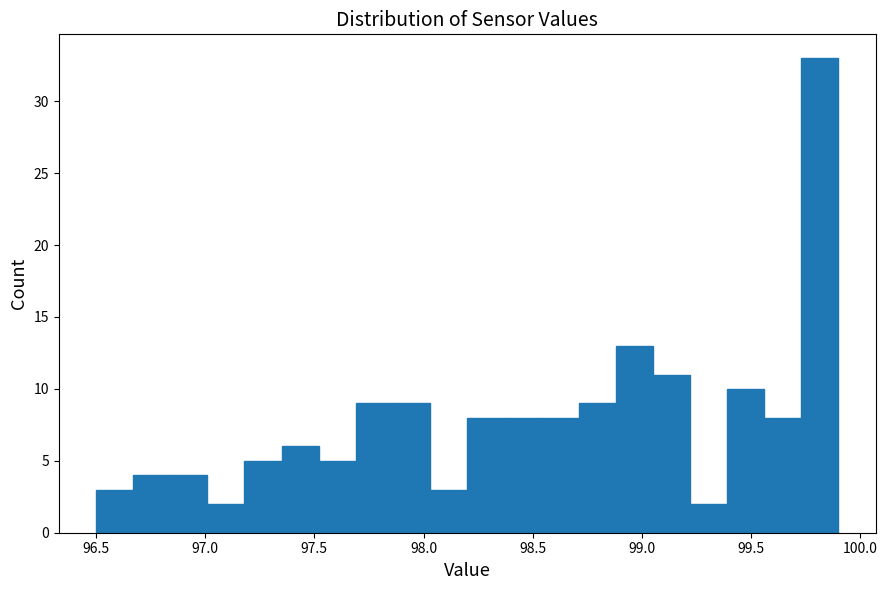

Read against the x-axis, roughly where is the centre of the tallest bar?

99.80